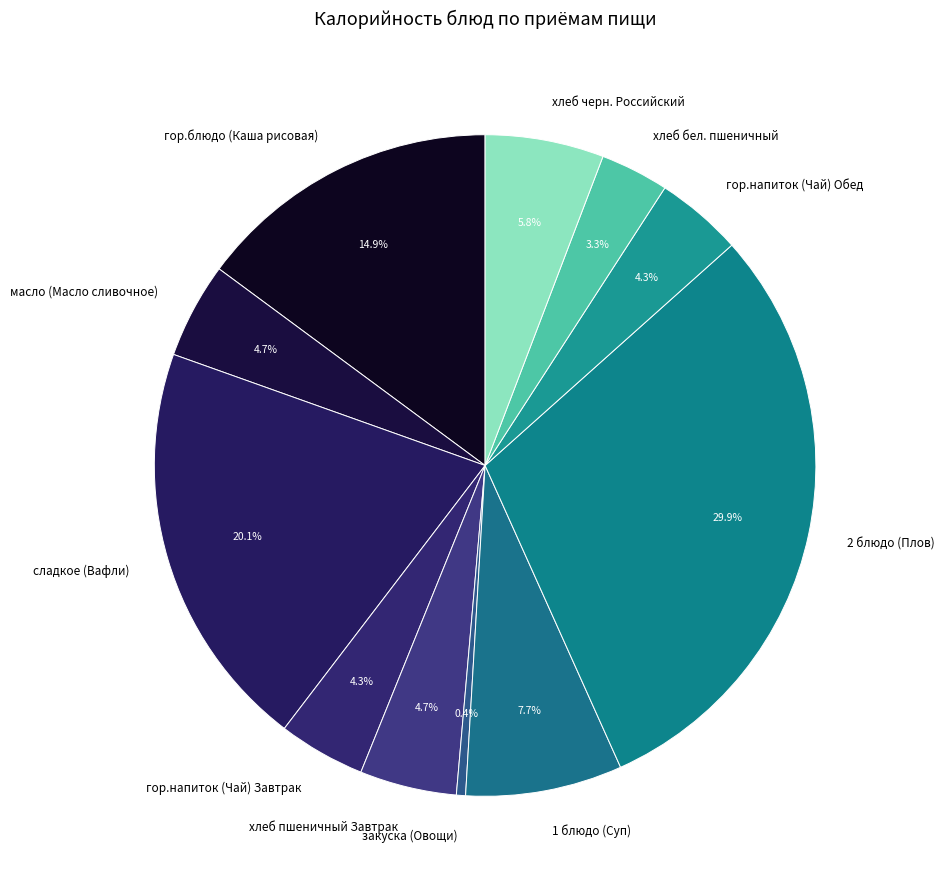

What percentage is the хлеб бел. пшеничный slice, to the nearest percent?

3%